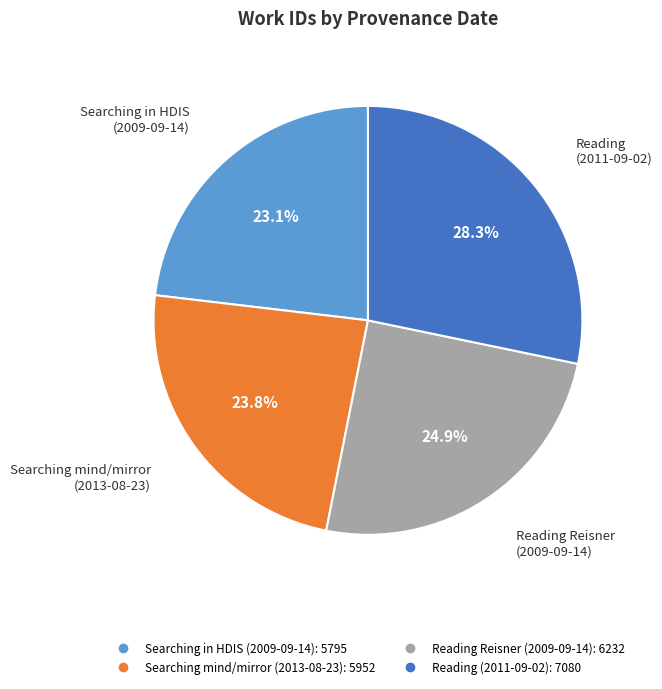

Is there any slice that represents more than half of the pie?

No